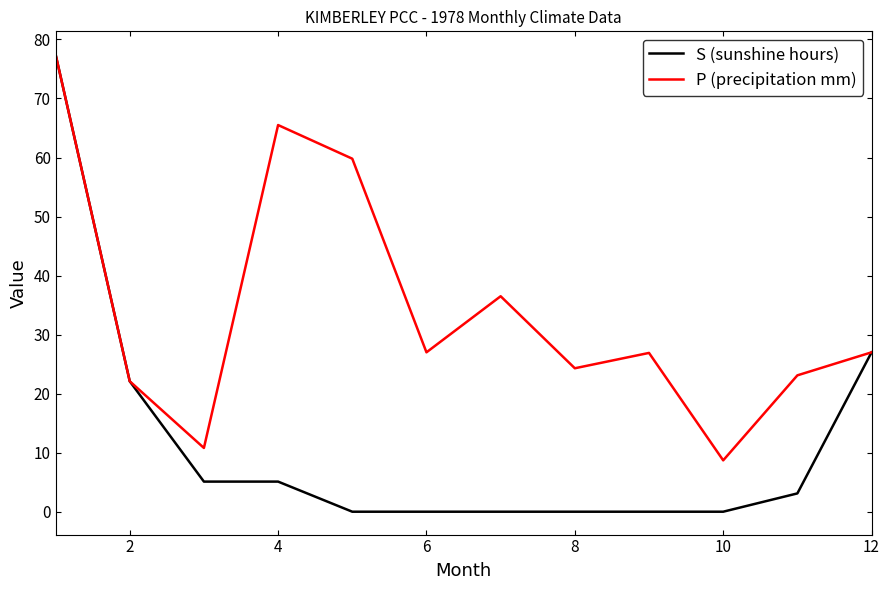

Which series has the widest spread of values?

S (sunshine hours)